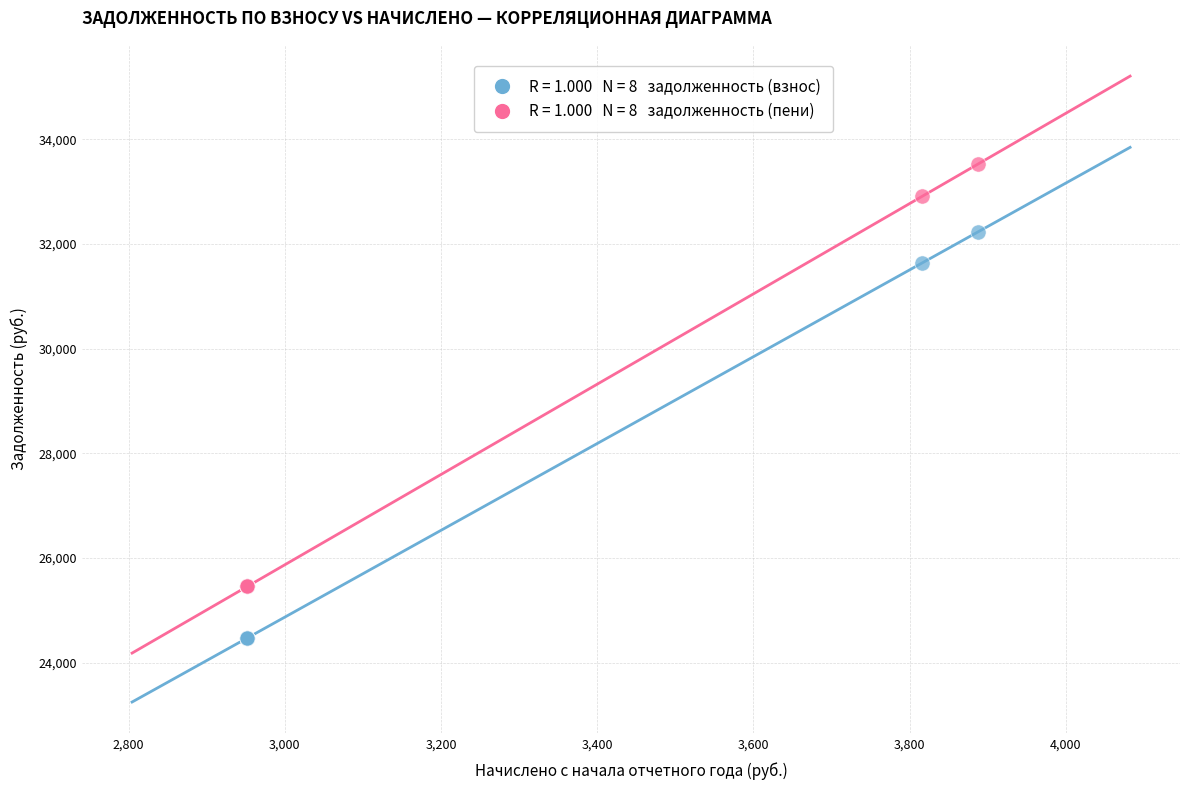

Across all series, what Y value is closest to 28999?

31634.6